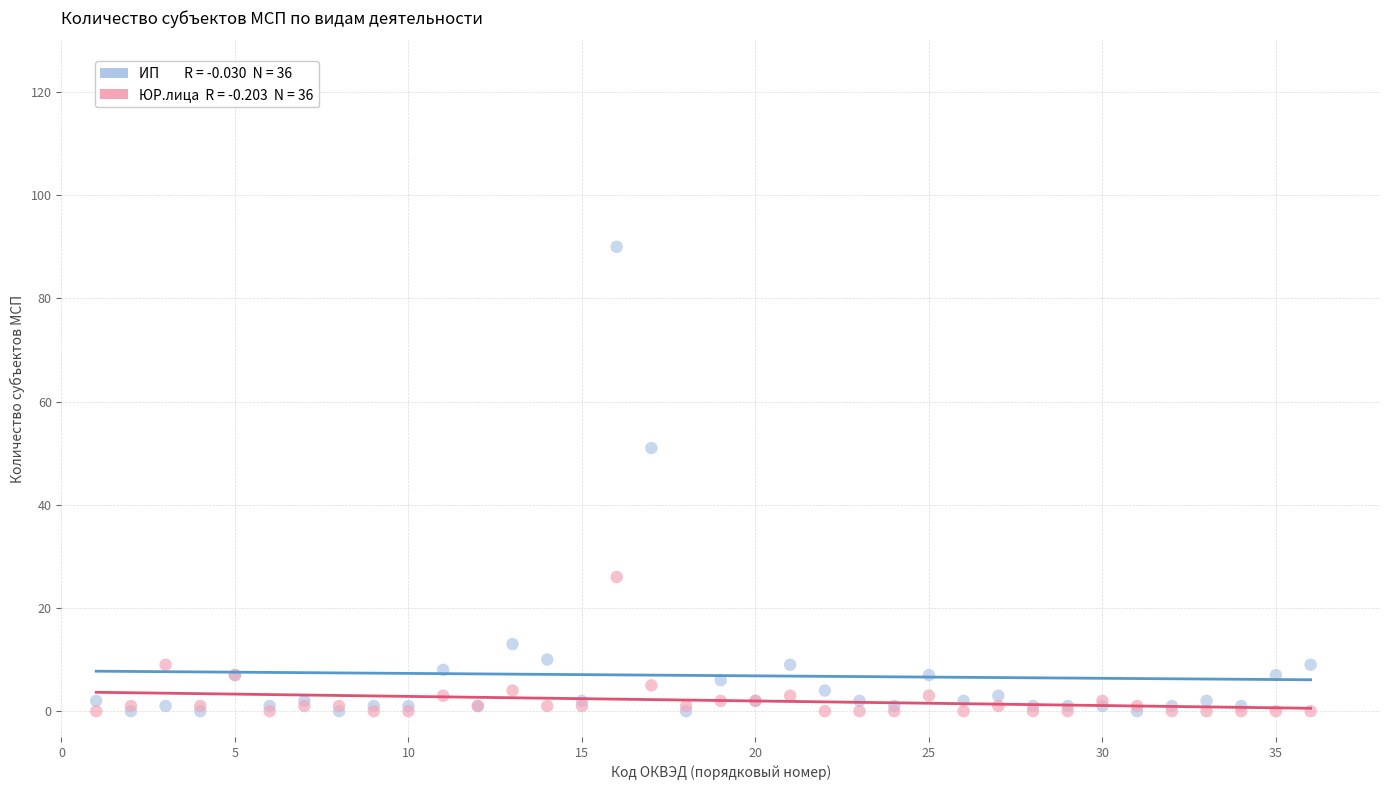

Across all series, what Y value is closest to 45?

51